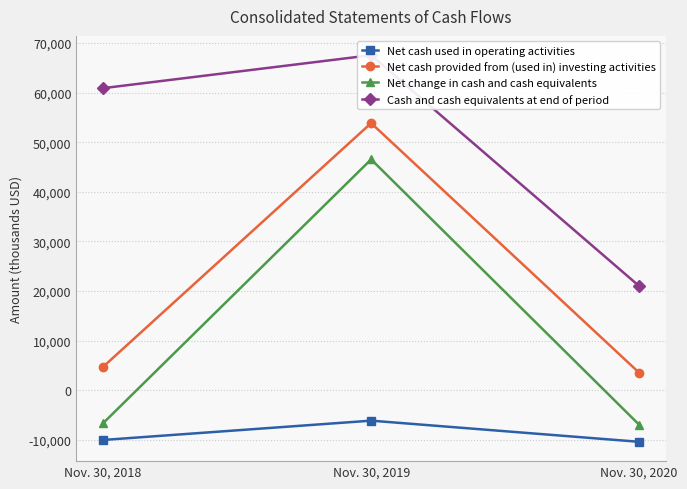

Which series has the widest spread of values?

Net change in cash and cash equivalents